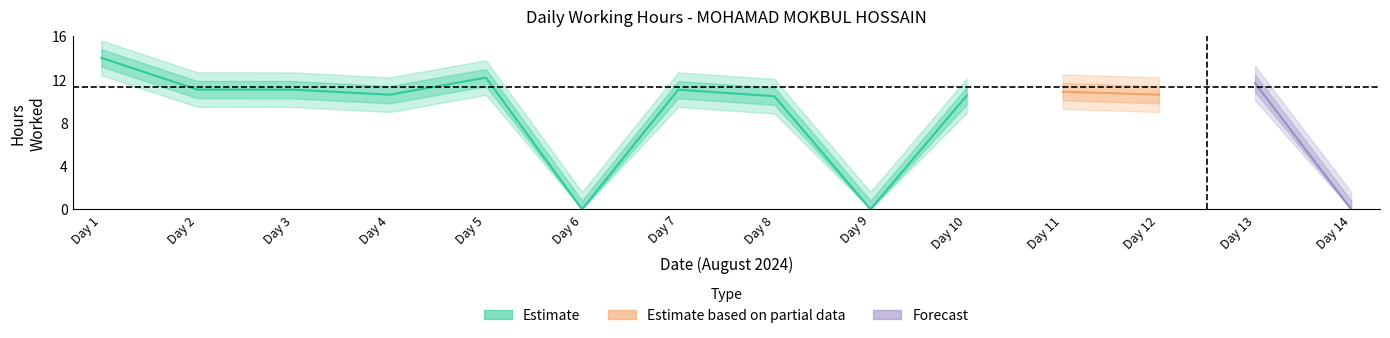

At which category does the data reach its first local valley?

4